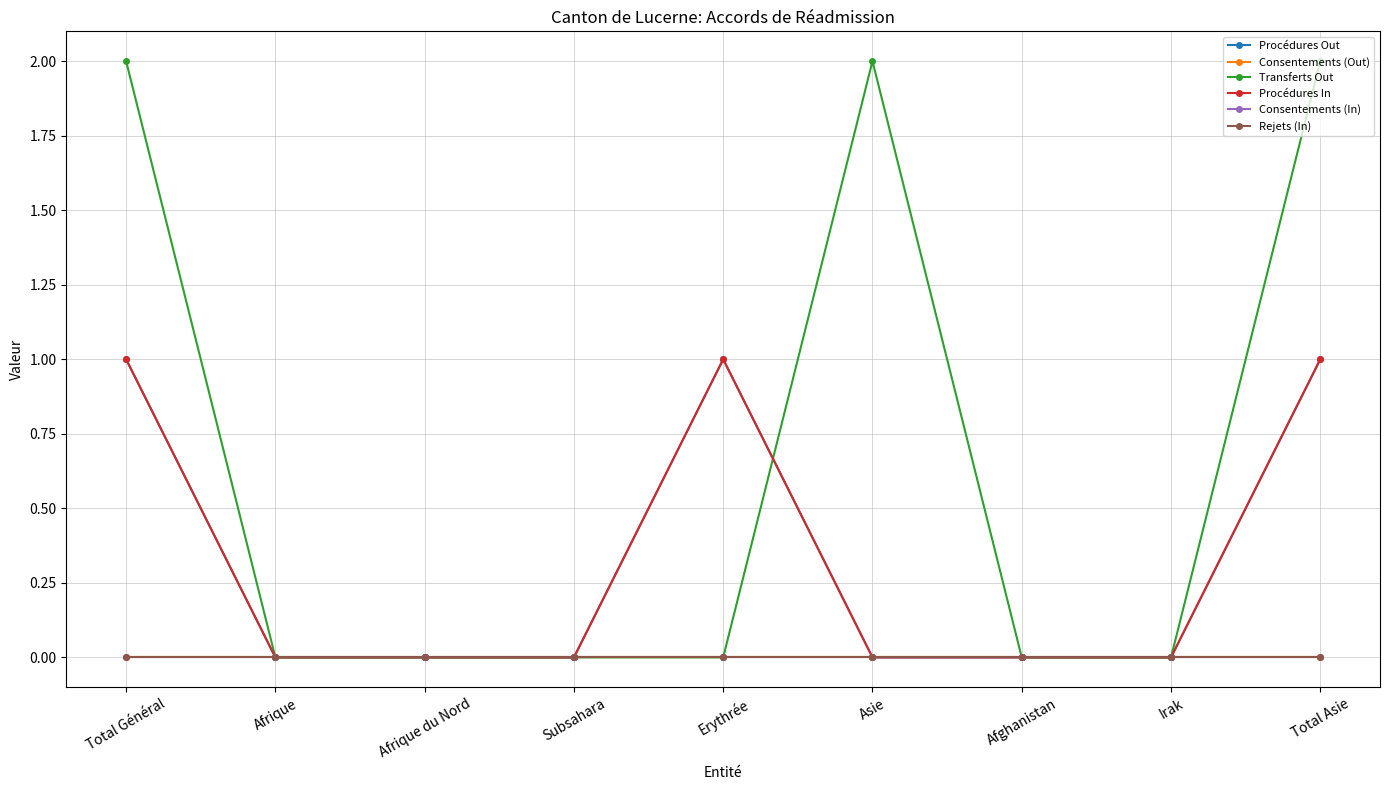

Is this an area chart (filled region under the line)?

No